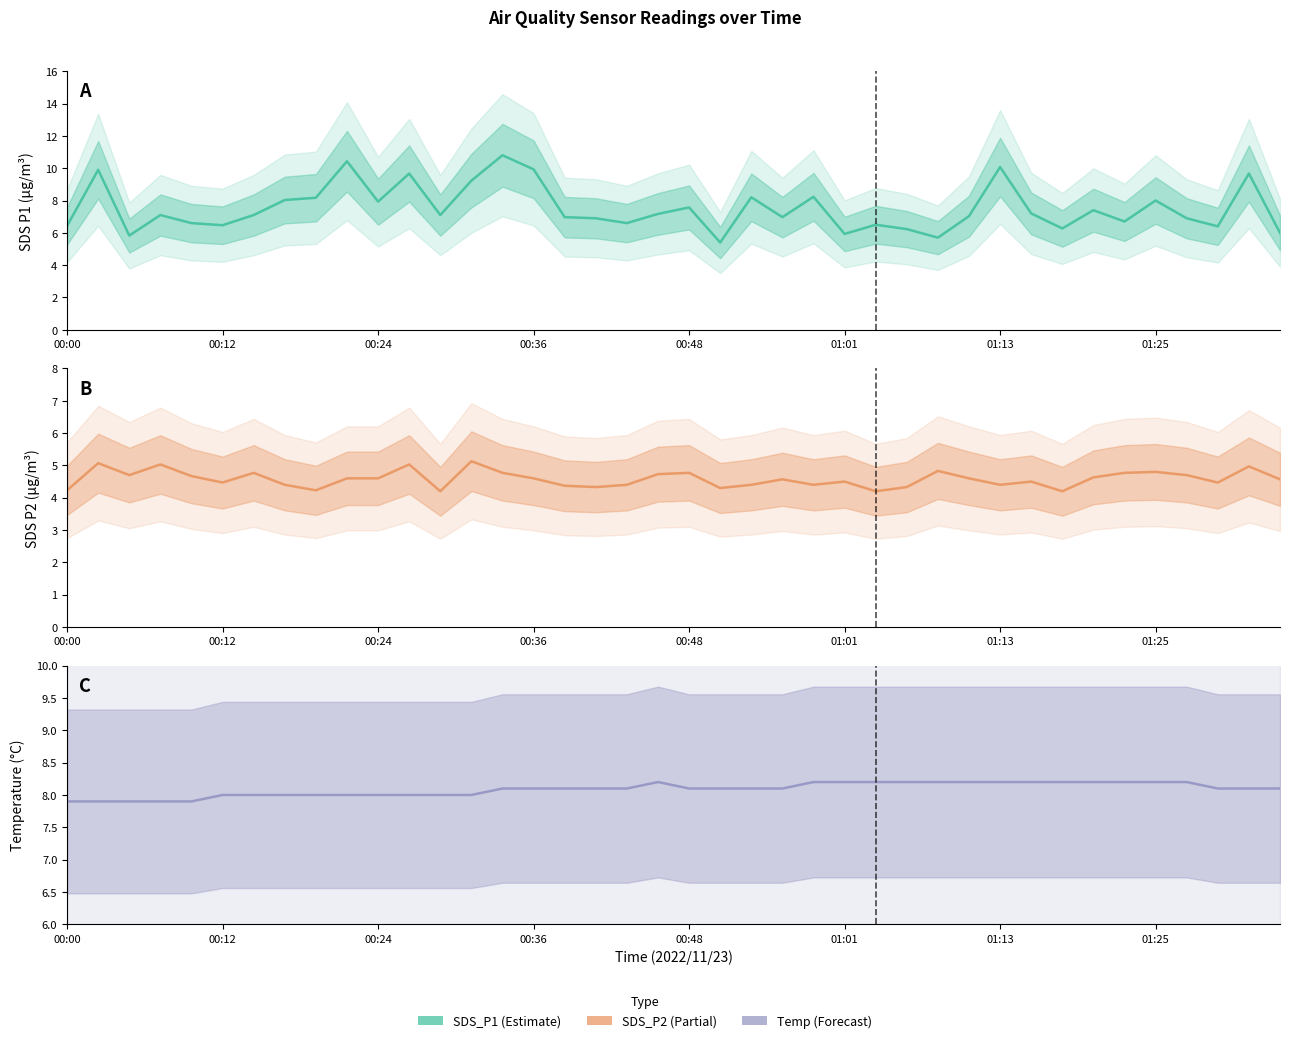

True or false: SDS_P2 and SDS_P1 intersect in this chart.

False